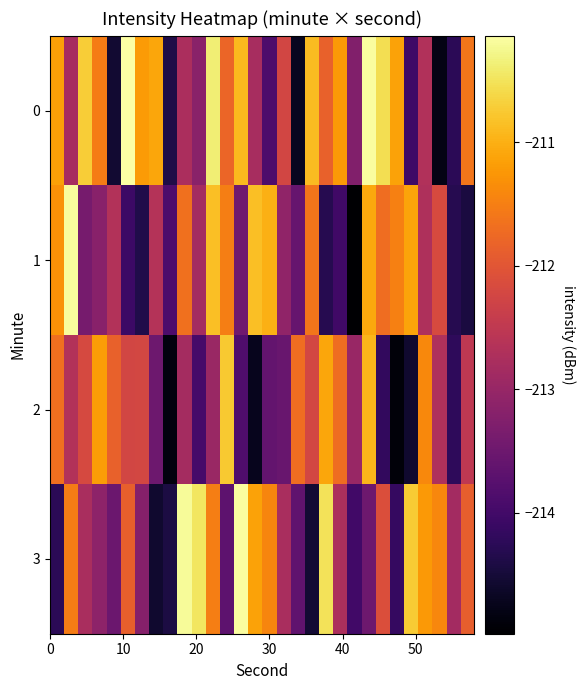

Reading left to right, extract all data points from this chart.

0: -211.1	-212.8	-210.7	-211.5	-214.5	-210.1	-211.2	-211.1	-214.4	-212.8	-213.2	-210.4	-211.8	-210.9	-212.8	-213.9	-212.2	-214.7	-210.9	-211.9	-211.2	-213.2	-210.2	-210.5	-211.1	-214.0	-212.7	-214.8	-214.2	-211.6
1: -211.3	-210.2	-213.4	-213.2	-212.7	-214.1	-214.4	-212.6	-213.9	-211.7	-212.8	-210.9	-211.5	-213.5	-210.9	-211.0	-213.1	-213.6	-211.6	-214.3	-214.0	-215.0	-211.1	-211.7	-211.5	-211.1	-212.7	-212.2	-214.3	-214.4
2: -211.7	-212.7	-212.2	-211.2	-211.8	-212.2	-212.2	-213.5	-214.9	-212.8	-213.9	-213.0	-210.7	-213.8	-214.7	-213.6	-213.5	-211.7	-212.2	-211.1	-211.7	-213.0	-210.9	-214.2	-214.9	-214.6	-211.4	-212.7	-214.2	-212.5
3: -214.3	-211.5	-212.8	-213.1	-213.5	-211.9	-213.2	-214.6	-214.4	-210.2	-210.5	-211.5	-213.7	-210.2	-211.1	-211.4	-212.8	-213.7	-214.5	-210.5	-212.7	-214.0	-213.5	-212.1	-214.1	-210.7	-211.2	-211.4	-212.9	-211.9